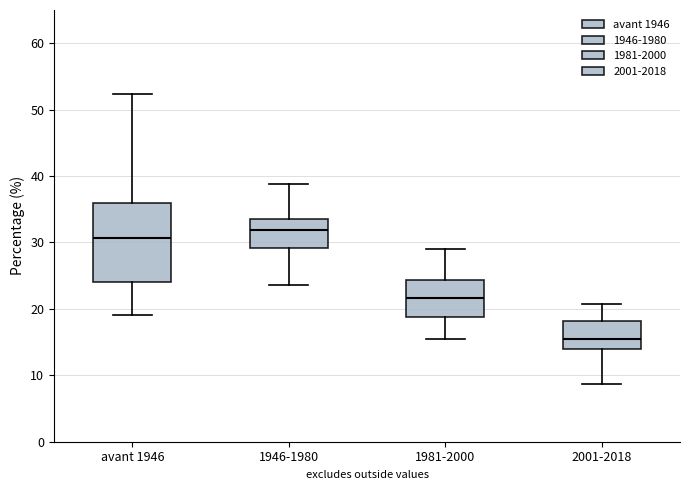

Reading left to right, transcribe this box plot: for each box, give where its median line is, the range the box spans, and where its two whiskers end, as read against the y-axis. The values are not printed on the chart, so give them approximately, as read against the axis.

avant 1946: median 31, box 24 to 36, whiskers 19 to 52
1946-1980: median 32, box 29 to 34, whiskers 24 to 39
1981-2000: median 22, box 19 to 24, whiskers 16 to 29
2001-2018: median 16, box 14 to 18, whiskers 9 to 21